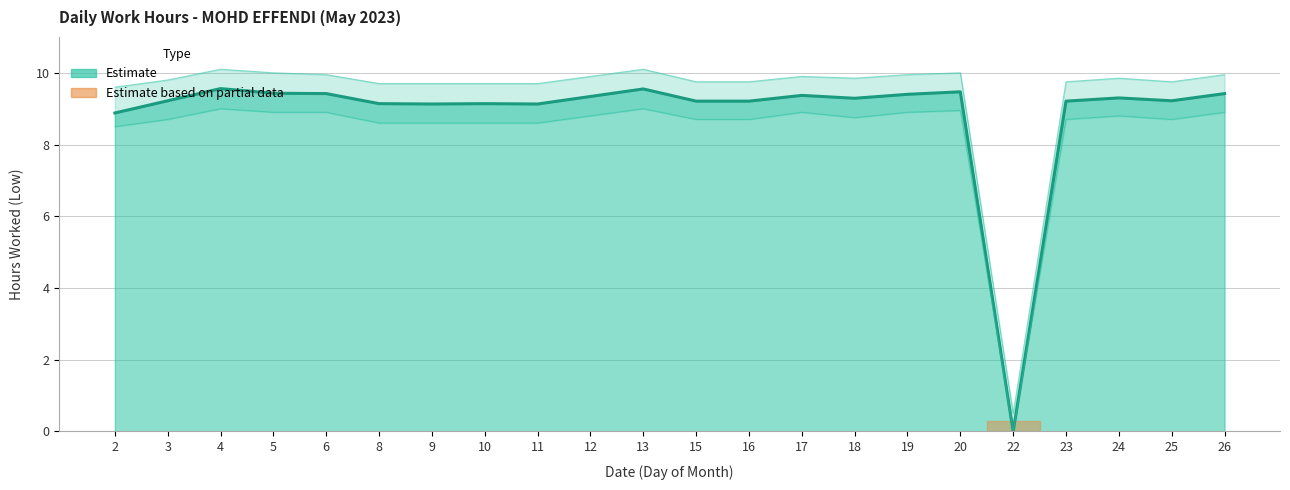

How many values are above zero?

21